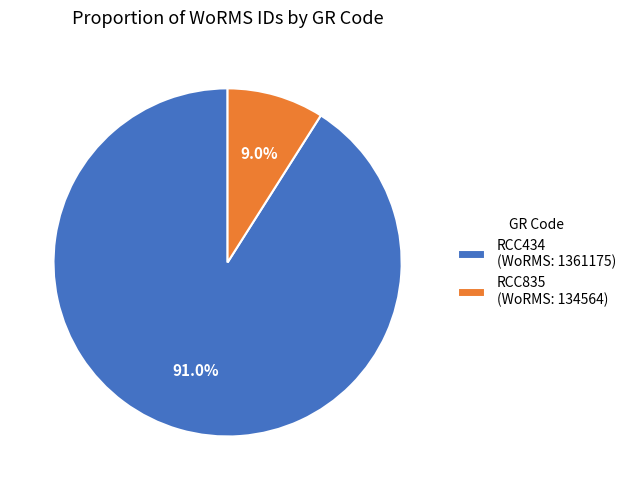

What is the ratio of the value at RCC434 (WoRMS: 1361175) to the value at RCC835 (WoRMS: 134564)?

10.1